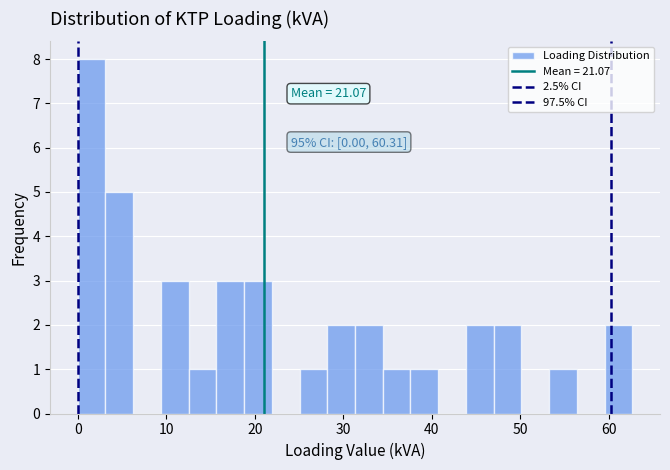

Read against the x-axis, roughly where is the centre of the tallest bar?

2